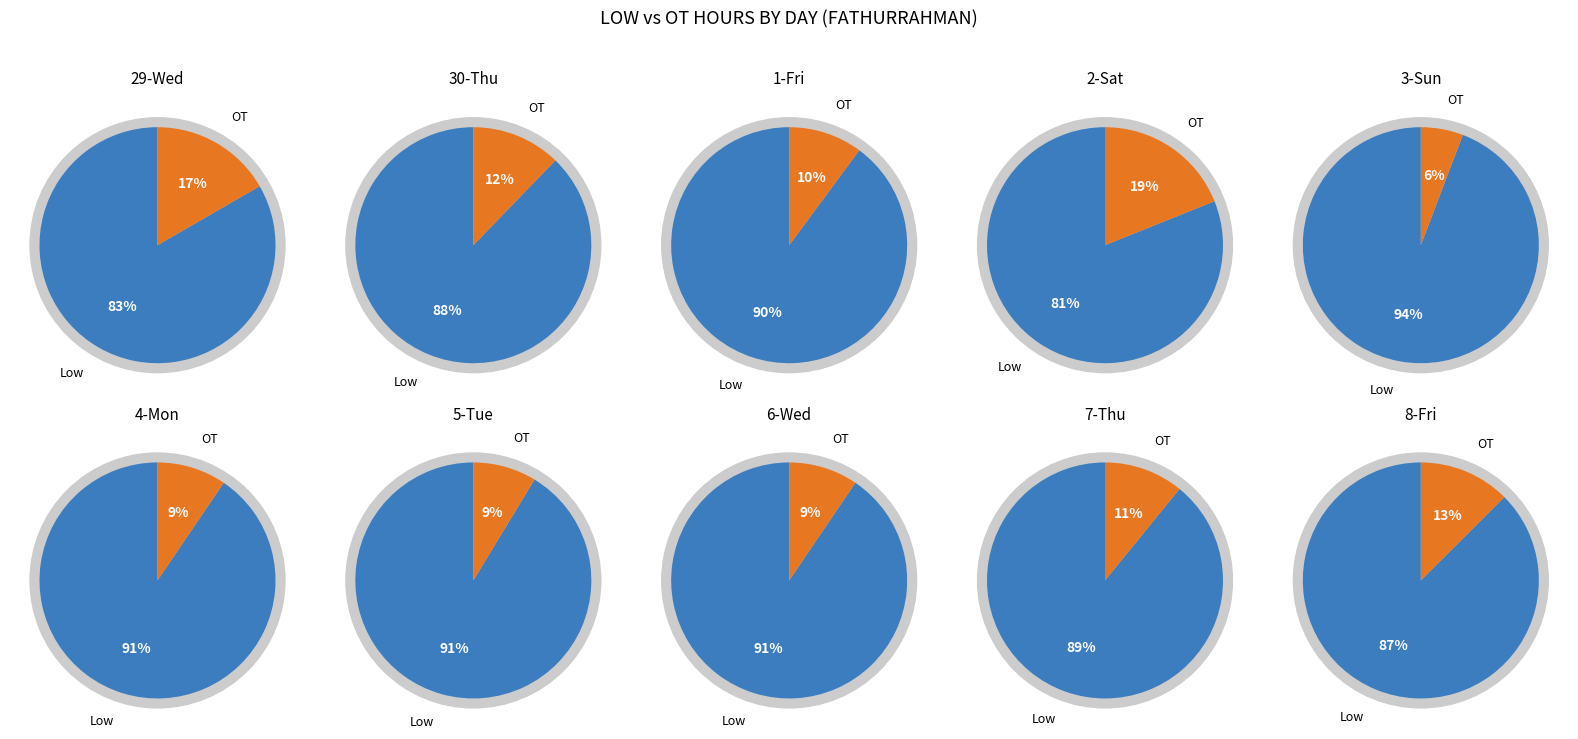

Combined, what portion of the pie is 4-Mon and 1-Fri?

20.1%